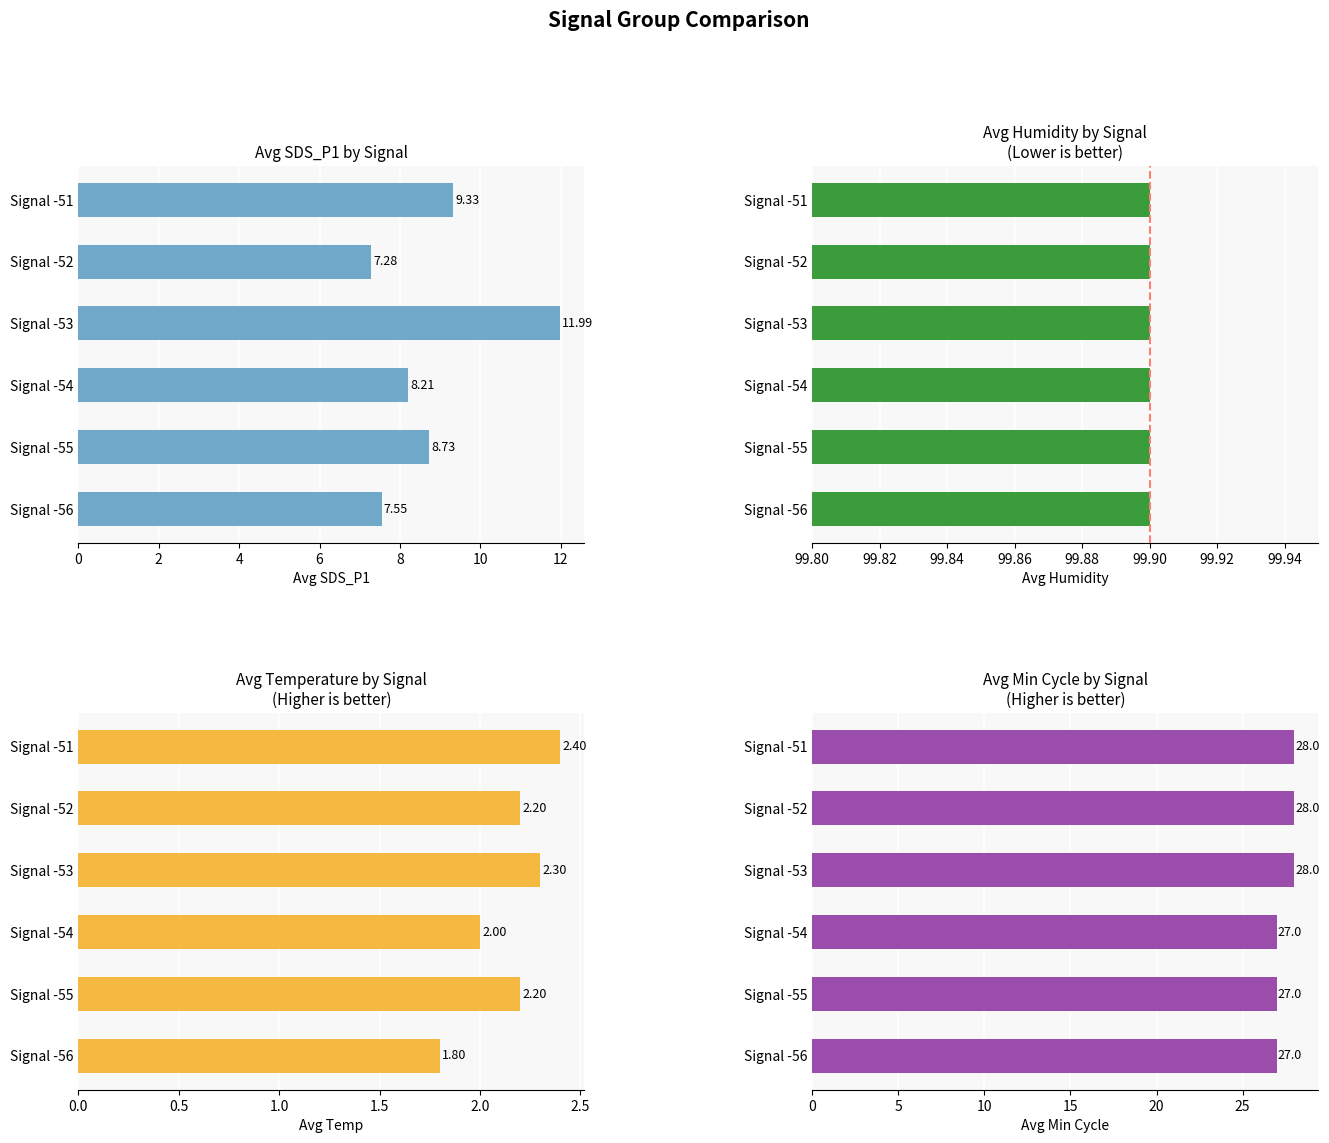

What is the sum of all Avg SDS_P1 values?

53.1